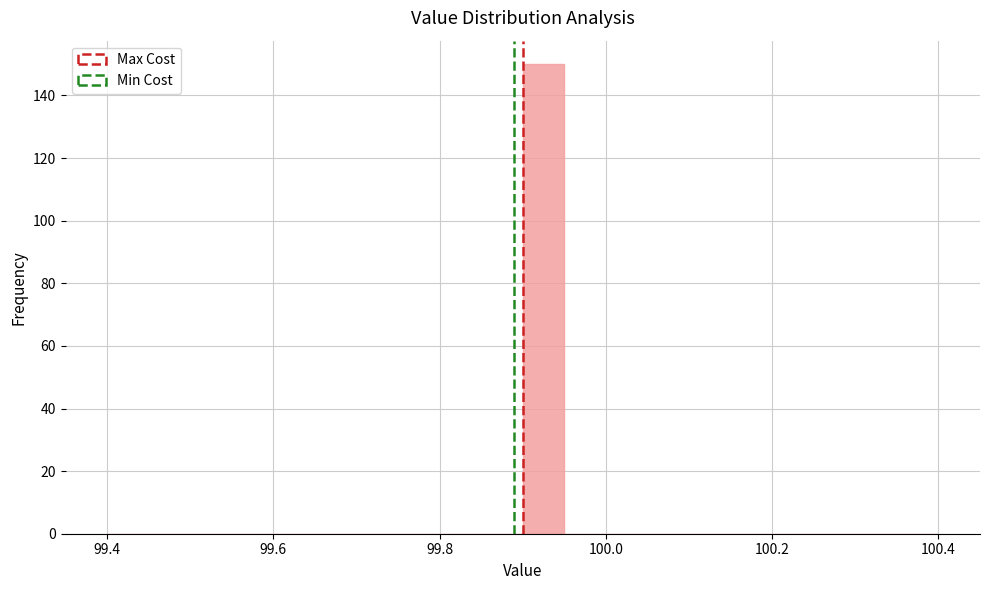

Read against the x-axis, roughly where is the centre of the tallest bar?

99.92